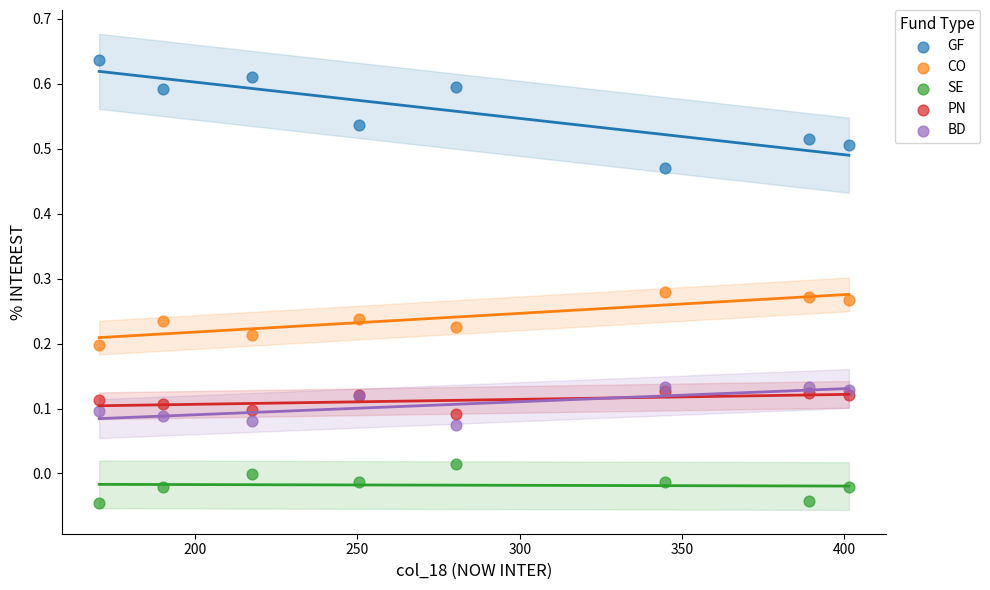

What are all the series names shown in the legend?

GF, CO, SE, PN, BD